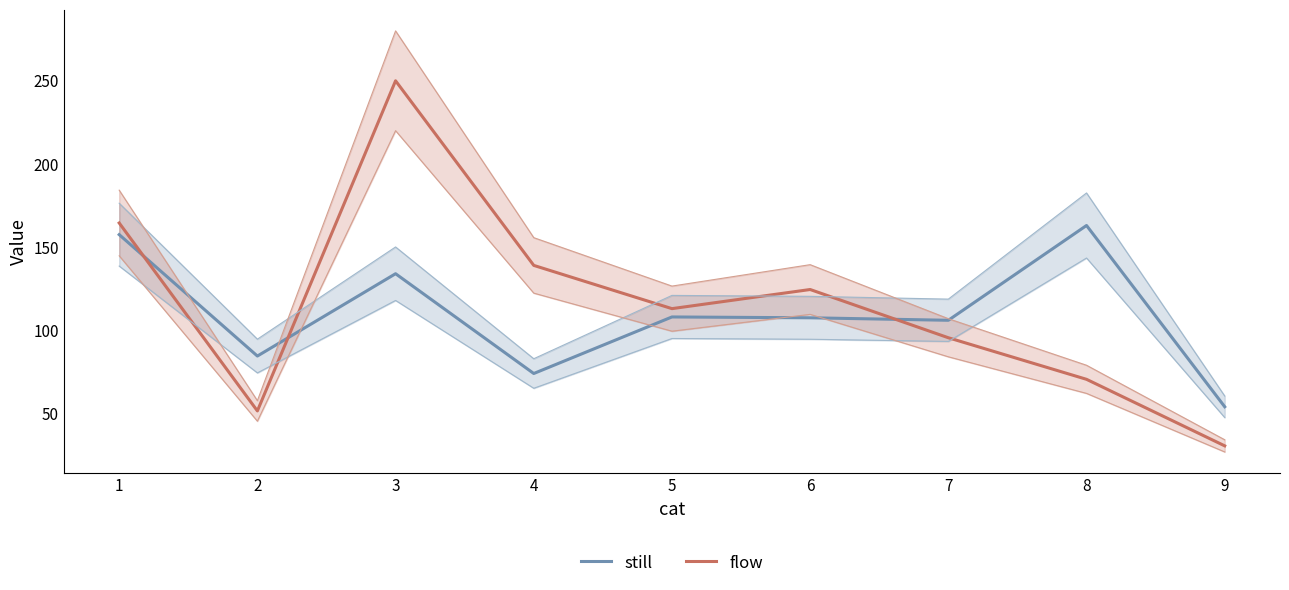

What are all the series names shown in the legend?

still, flow